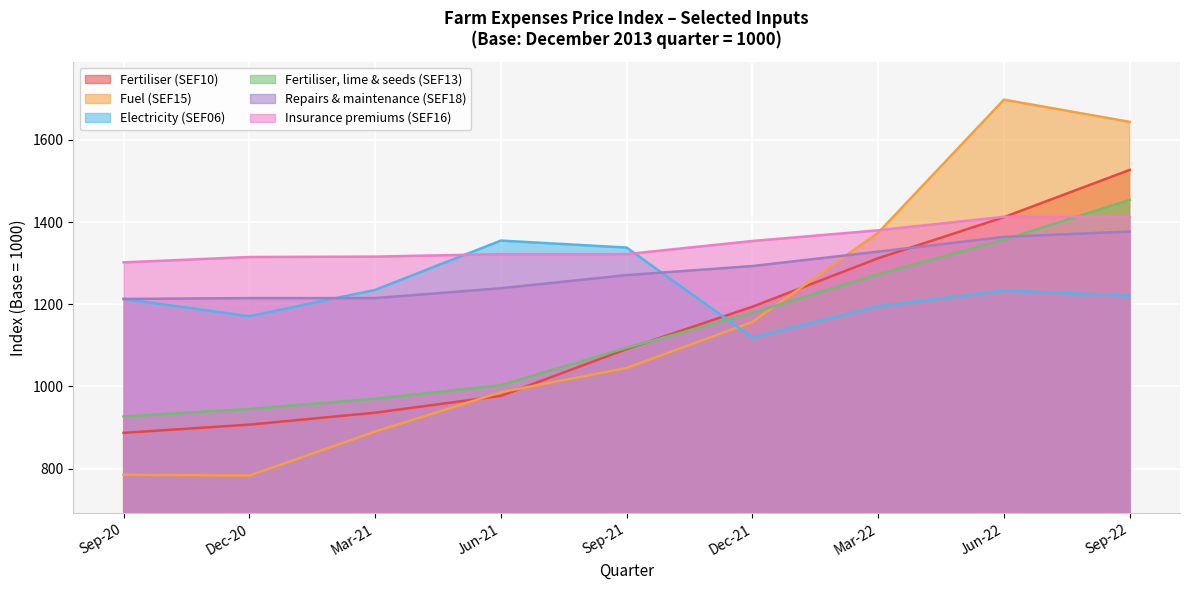

What is the highest value of the Fuel (SEF15) series?

1698